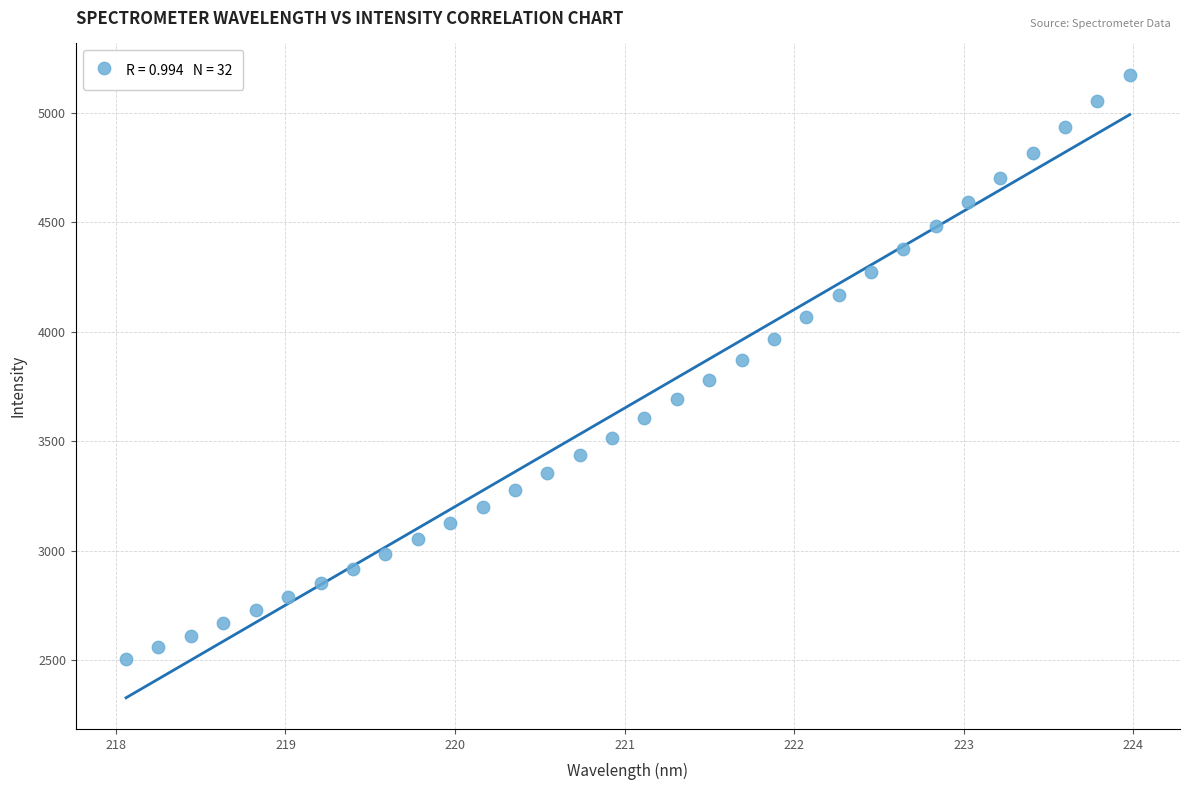

What is the range of X values (max minus min)?

5.9